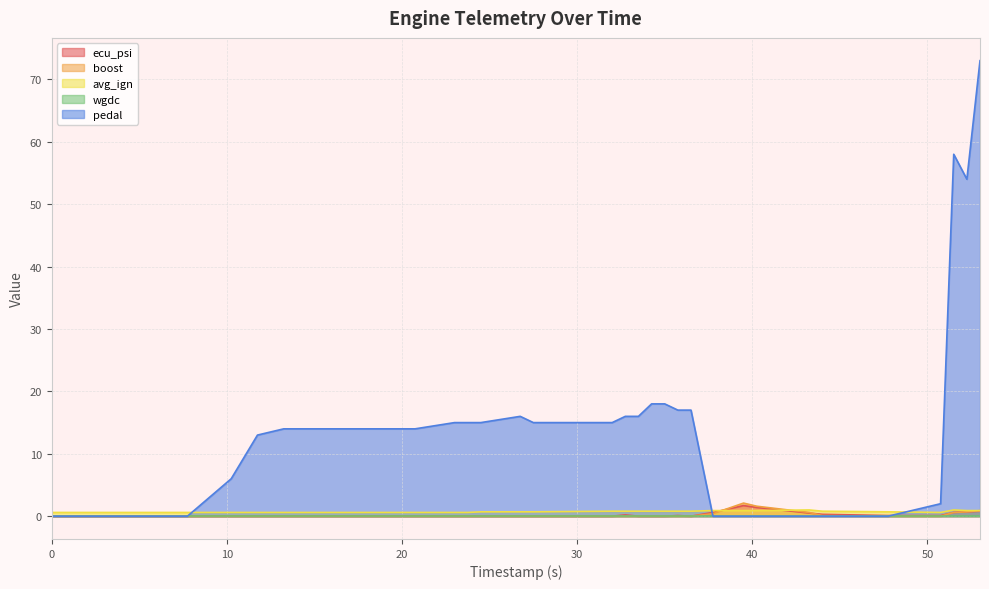

Which series has the widest spread of values?

pedal